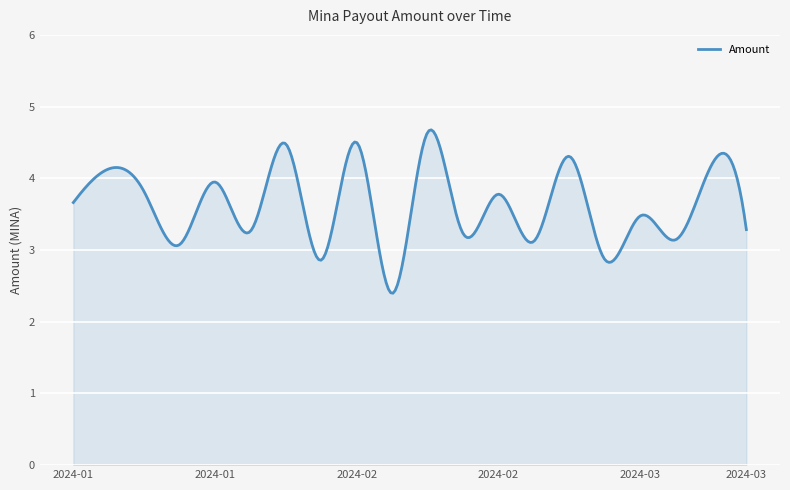

What is the minimum value shown in the chart?

2.4